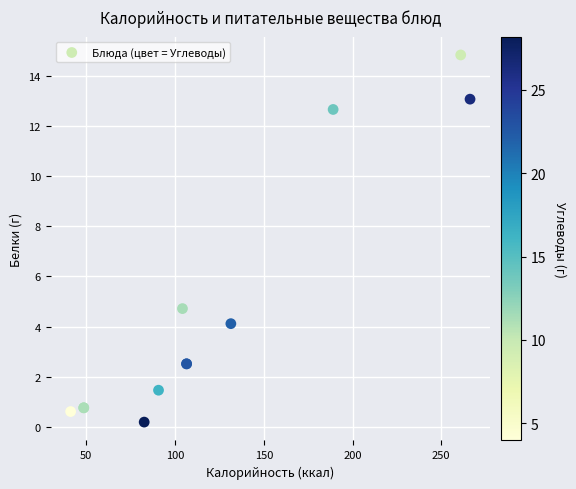

What Y value in the scatter plot is closest to 7?

4.7